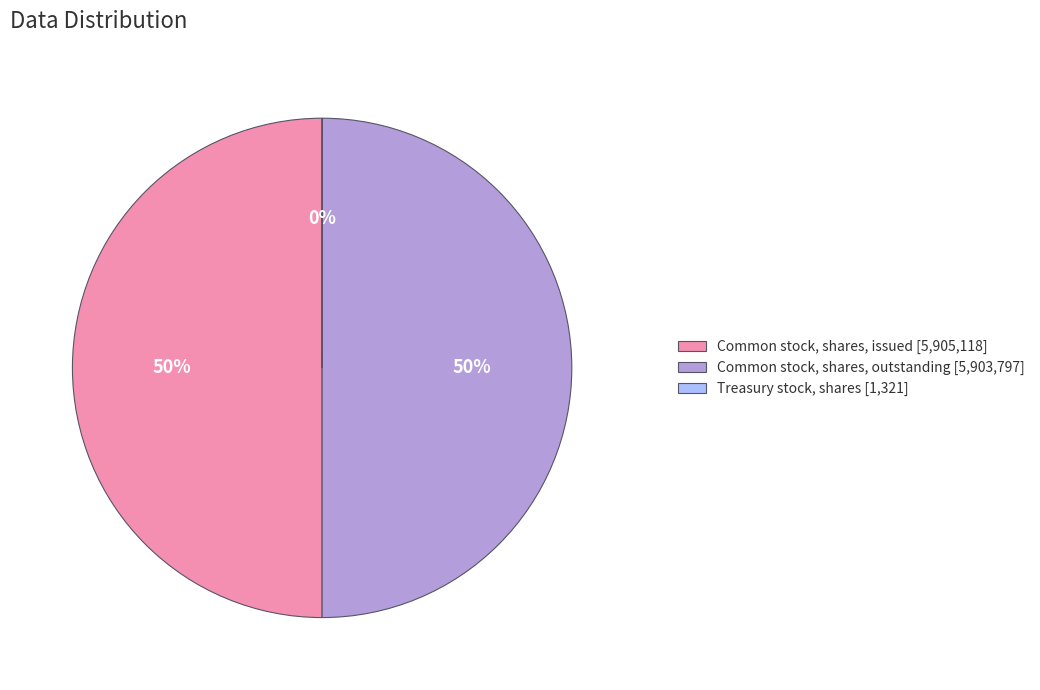

Is it true that Common stock, shares, issued [5,905,118] is 62% of the pie?

False